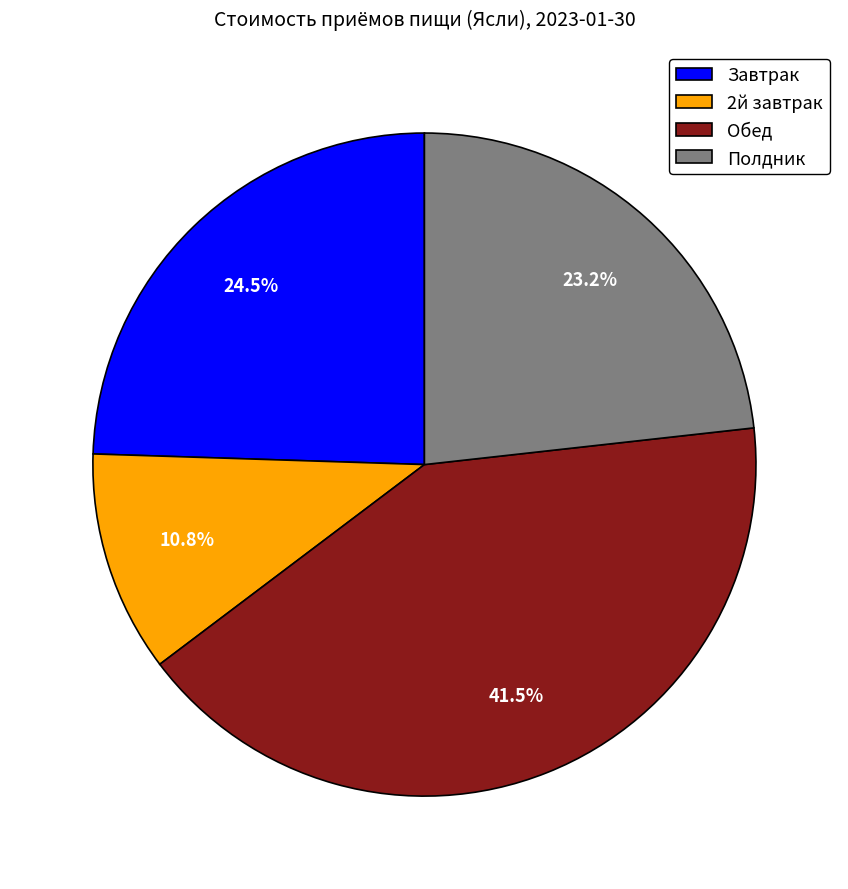

Rank the categories by value from highest to lowest.

Обед, Завтрак, Полдник, 2й завтрак